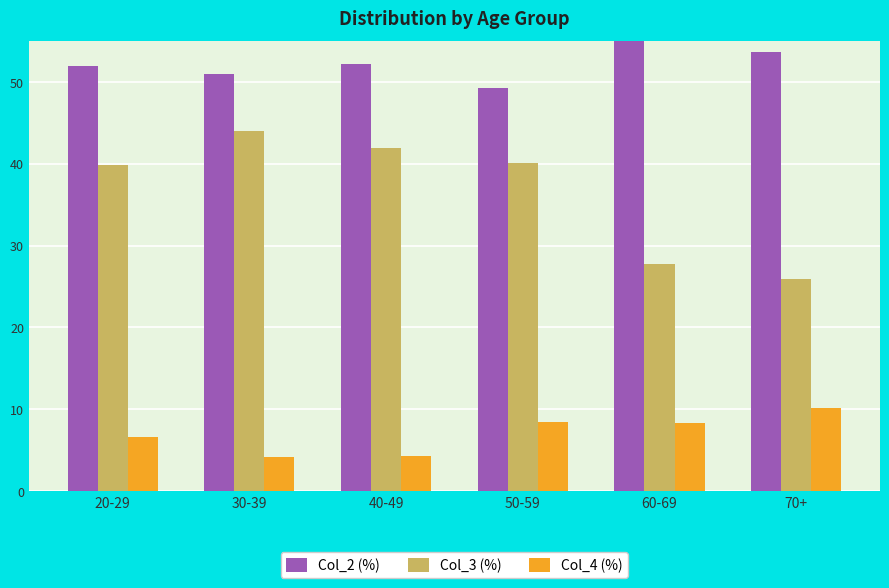

At which label does Col_2 (%) first exceed 52?

40-49